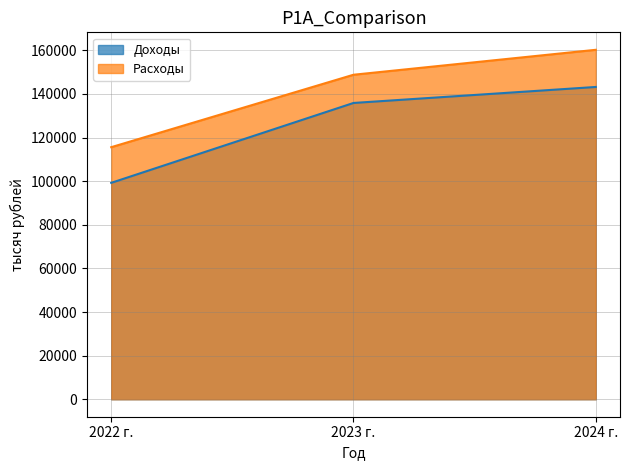

Reading left to right, extract all data points from this chart.

Доходы: 99227.0	135857.0	143192.0
Расходы: 115577.0	148797.0	160232.0